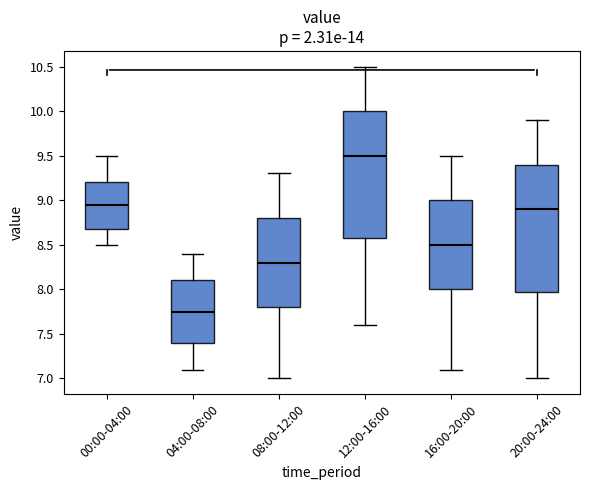

Reading left to right, transcribe this box plot: for each box, give where its median line is, the range the box spans, and where its two whiskers end, as read against the y-axis. The values are not printed on the chart, so give them approximately, as read against the axis.

00:00-04:00: median 8.95, box 8.70 to 9.20, whiskers 8.50 to 9.50
04:00-08:00: median 7.75, box 7.40 to 8.10, whiskers 7.10 to 8.40
08:00-12:00: median 8.30, box 7.80 to 8.80, whiskers 7.00 to 9.30
12:00-16:00: median 9.50, box 8.60 to 10.00, whiskers 7.60 to 10.50
16:00-20:00: median 8.50, box 8.00 to 9.00, whiskers 7.10 to 9.50
20:00-24:00: median 8.90, box 8.00 to 9.40, whiskers 7.00 to 9.90